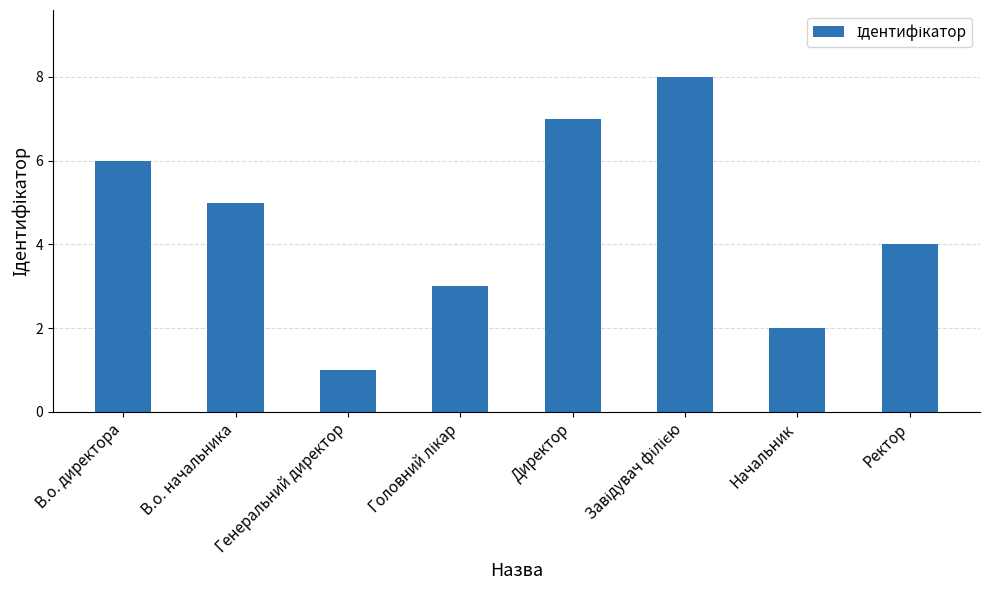

What is the sum of the values at В.о. начальника and Ректор?

9